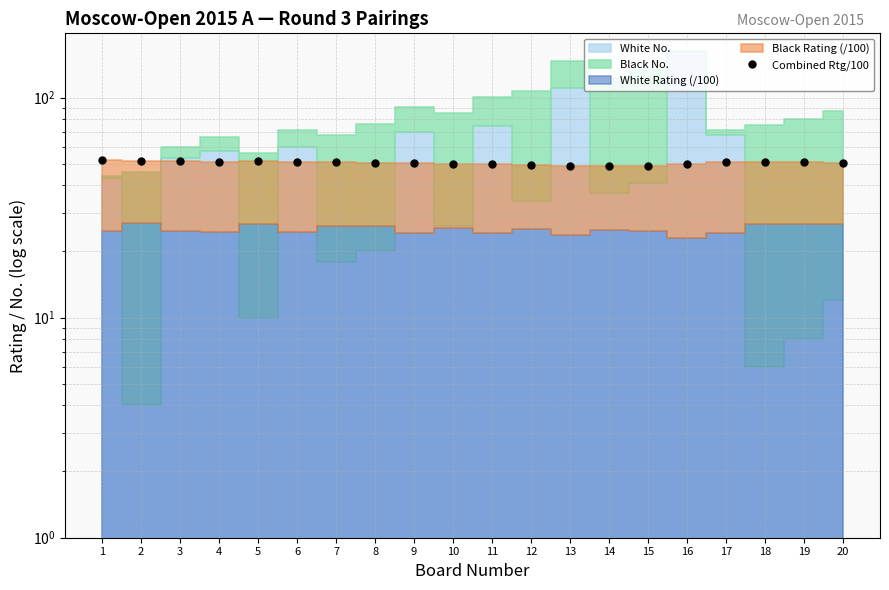

How many points are higher than both their immediate neighbors (excluding endpoints)?

3